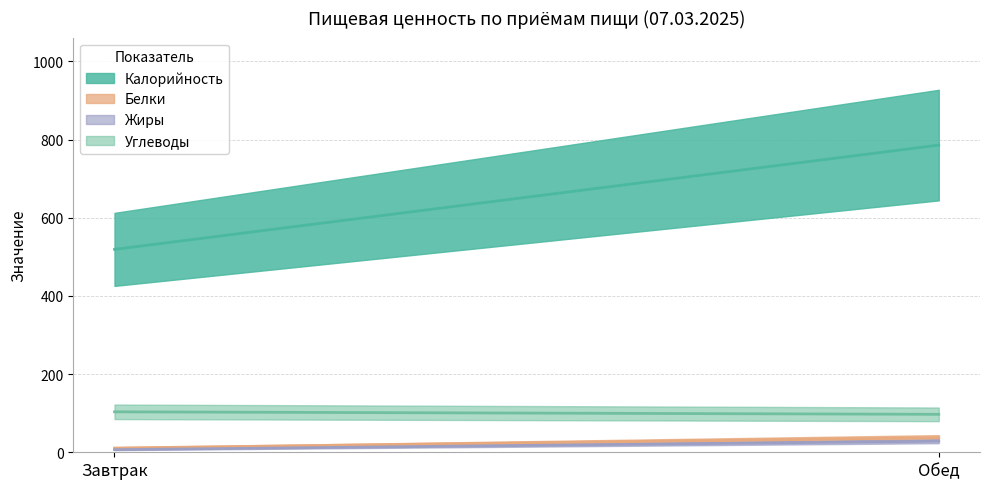

What is the label of the 1st point from the left?

Завтрак